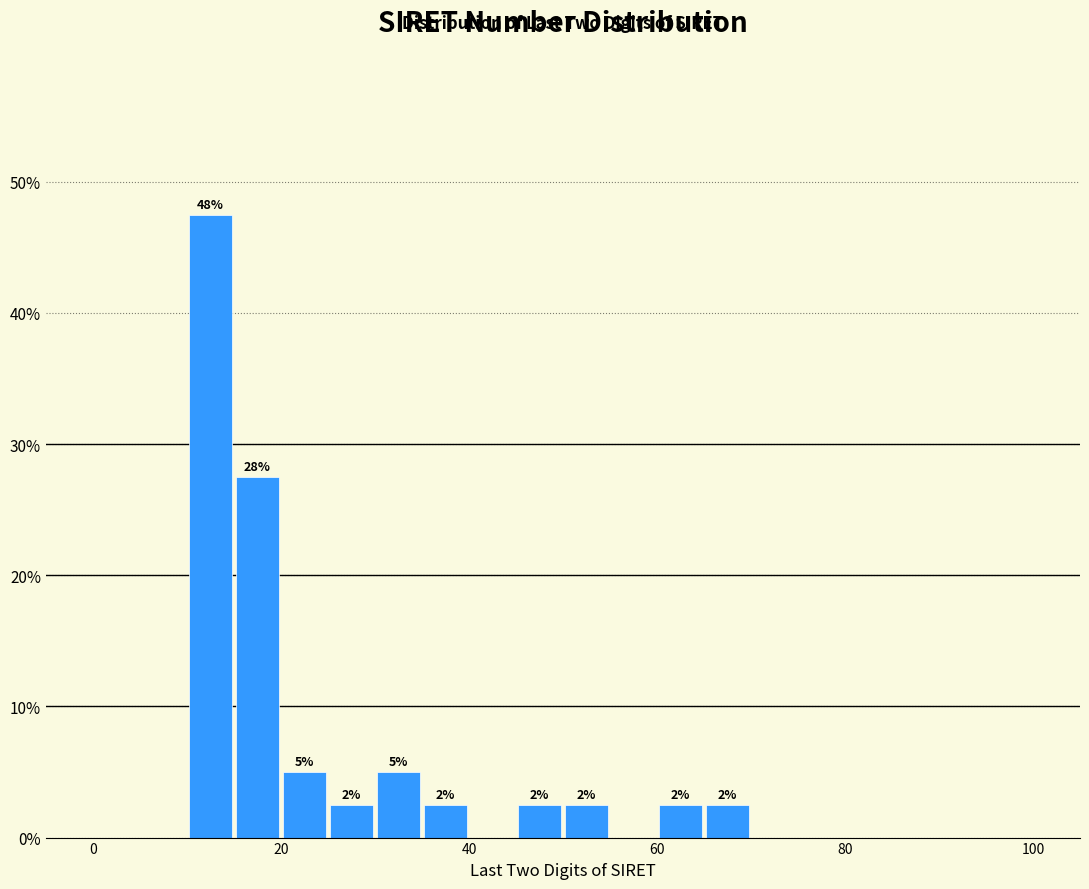

Read against the x-axis, roughly where is the centre of the tallest bar?

12